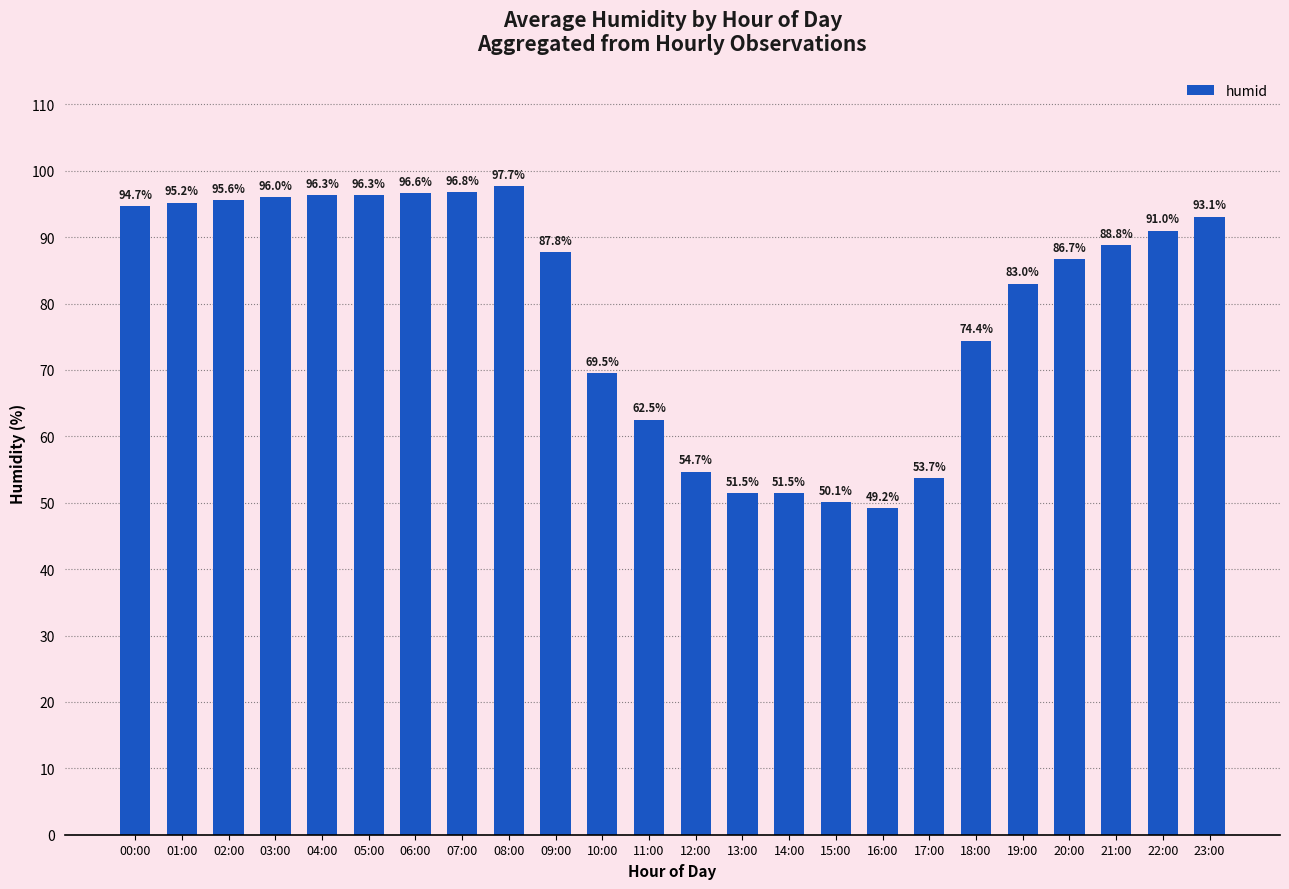

Where does the data first go above 88?

00:00